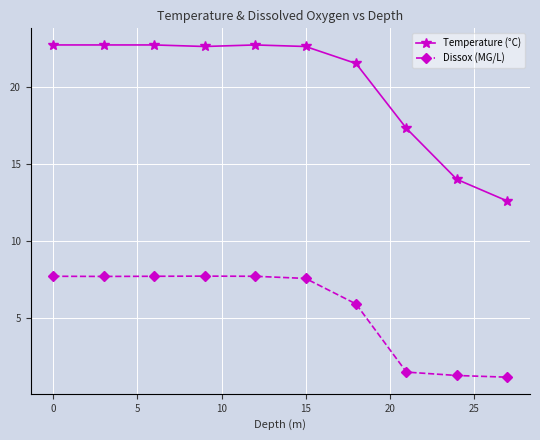

What is the sum of all Dissox (MG/L) values?

56.2